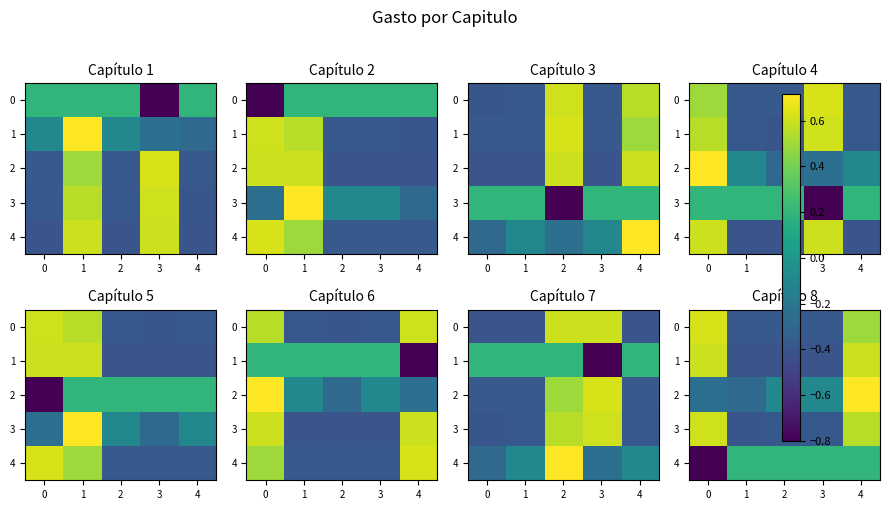

Is the value of 2 at 2 greater than the value of 4 at 4?

No